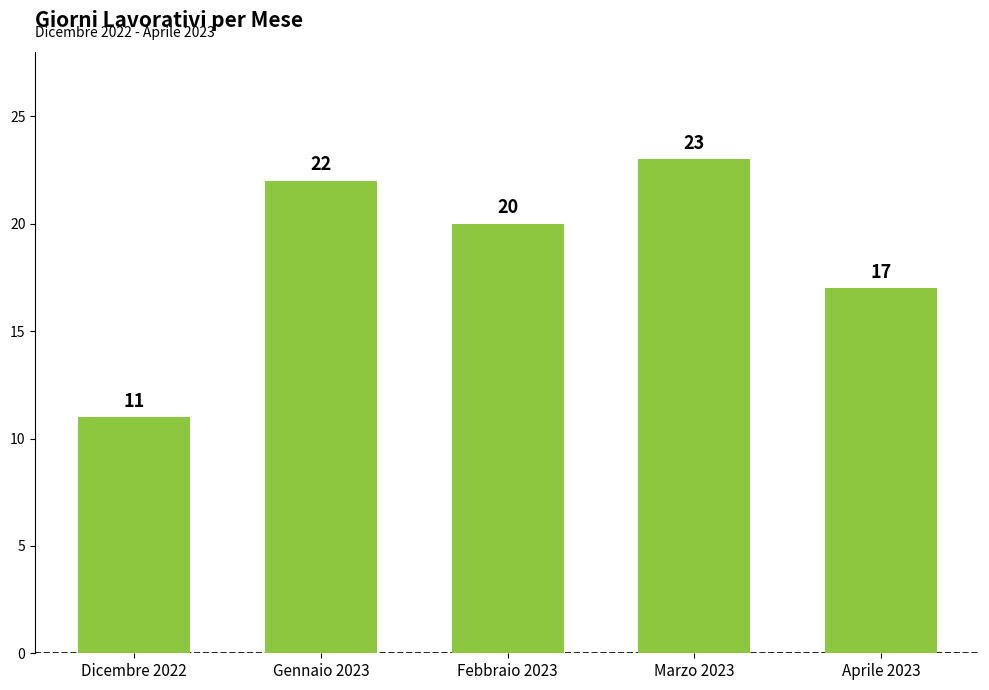

Reading left to right, transcribe all the data shown in this chart.

Dicembre 2022=11	Gennaio 2023=22	Febbraio 2023=20	Marzo 2023=23	Aprile 2023=17